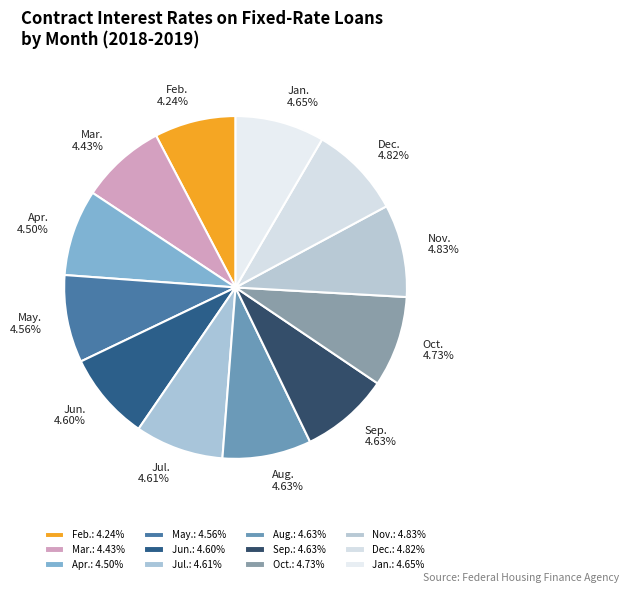

Which slice is the largest?

Nov.